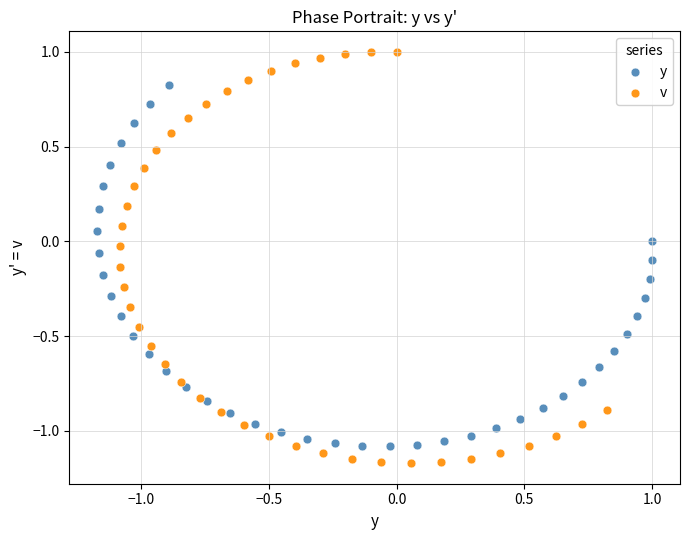

Which series reaches the maximum Y coordinate?

v